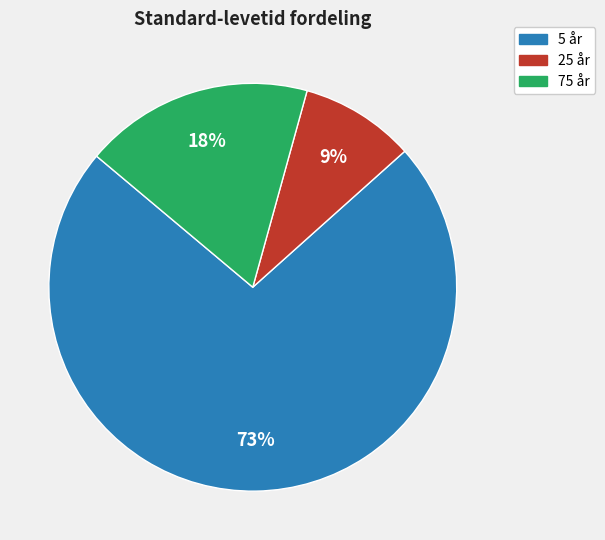

To the nearest percent, what is the difference between the largest and smallest slice percentages?

64%